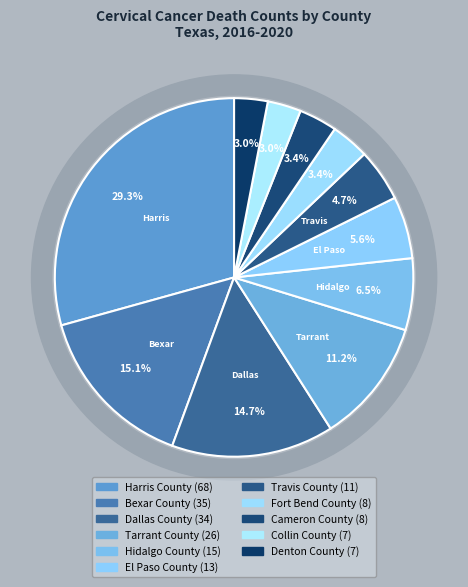

To the nearest percent, what is the difference between the largest and smallest slice percentages?

26%